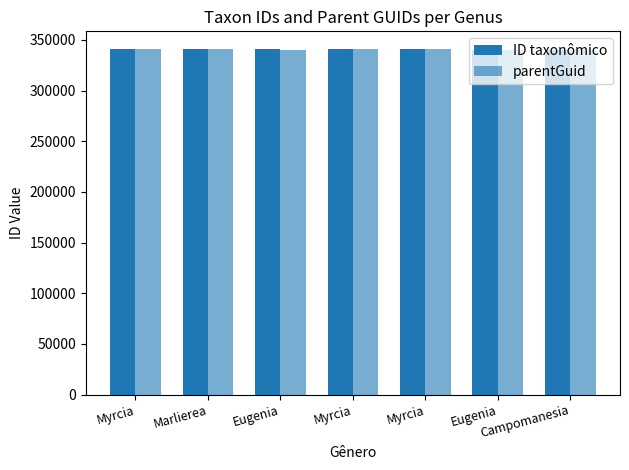

Does the chart contain stacked bars?

No